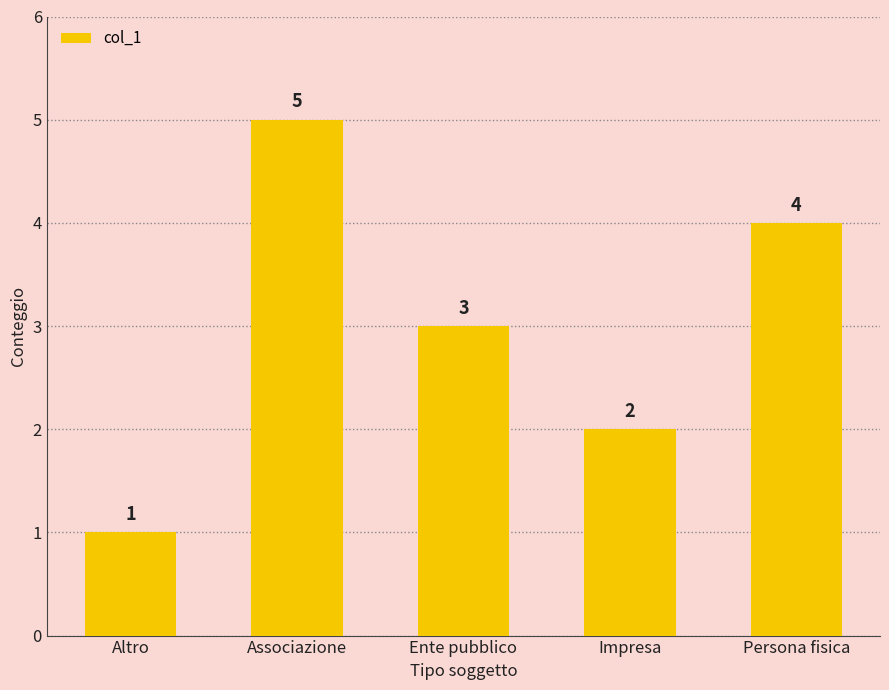

The chart shows a value of 1 at Impresa. True or false?

False